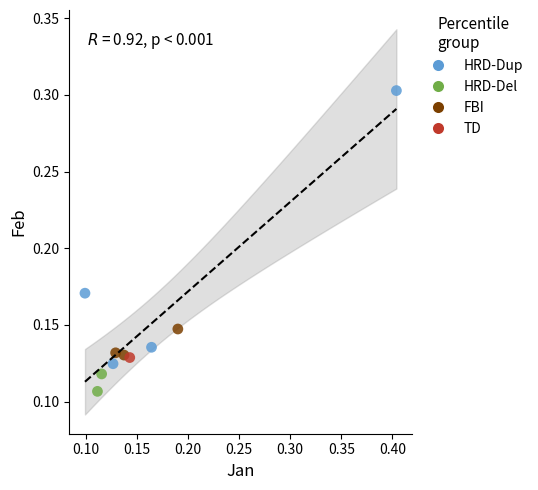

What are all the series names shown in the legend?

HRD-Dup, HRD-Del, FBI, TD